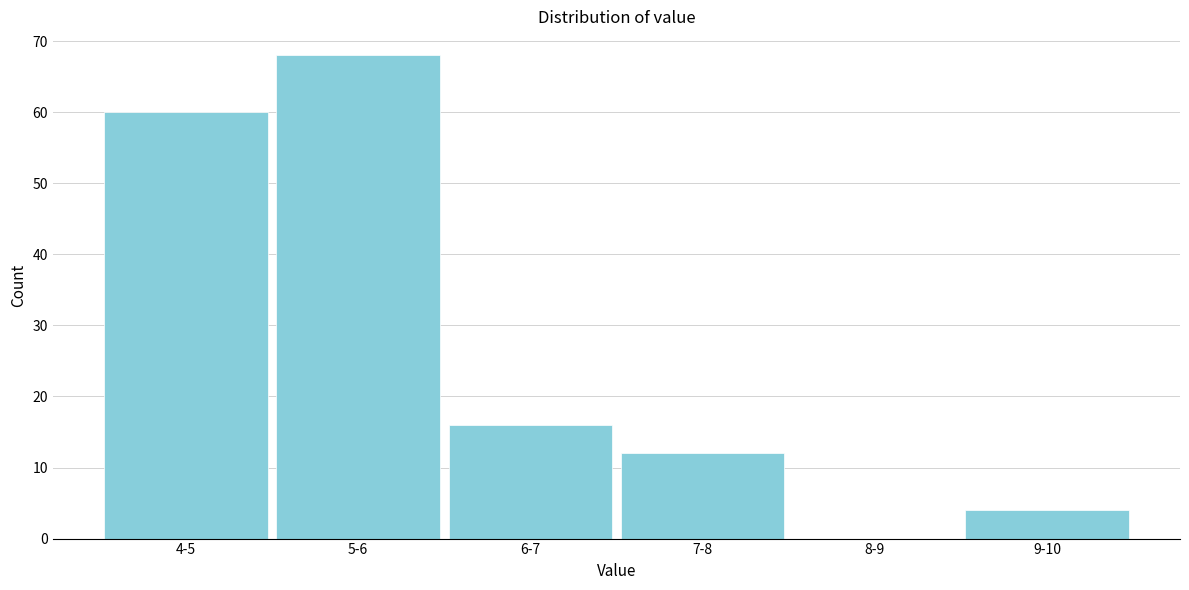

Reading left to right, extract all data points from this chart.

4-5=60	5-6=68	6-7=16	7-8=12	8-9=0	9-10=4